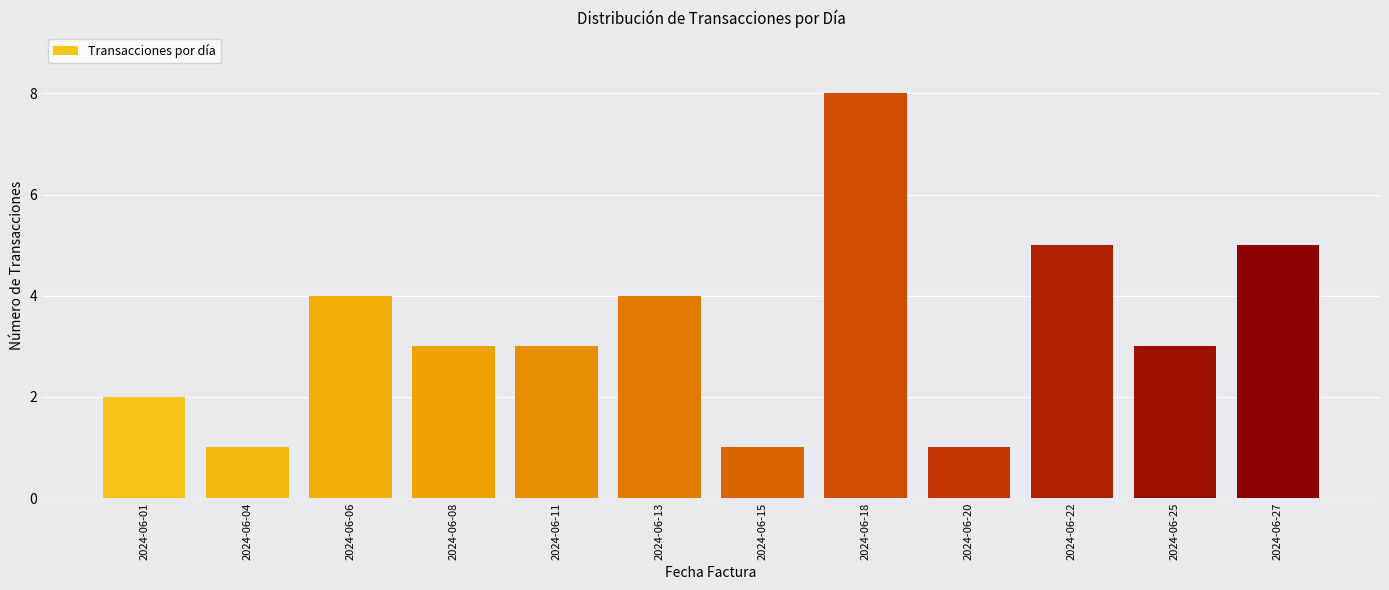

Reading left to right, list all the values displayed in this chart.

2024-06-01=2	2024-06-04=1	2024-06-06=4	2024-06-08=3	2024-06-11=3	2024-06-13=4	2024-06-15=1	2024-06-18=8	2024-06-20=1	2024-06-22=5	2024-06-25=3	2024-06-27=5